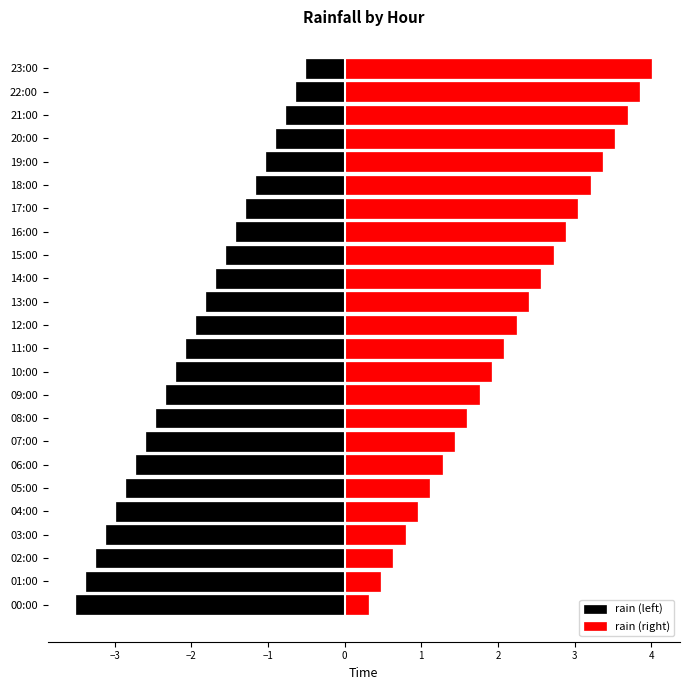

The value of rain (right) at 10:00 is 3.4. True or false?

False